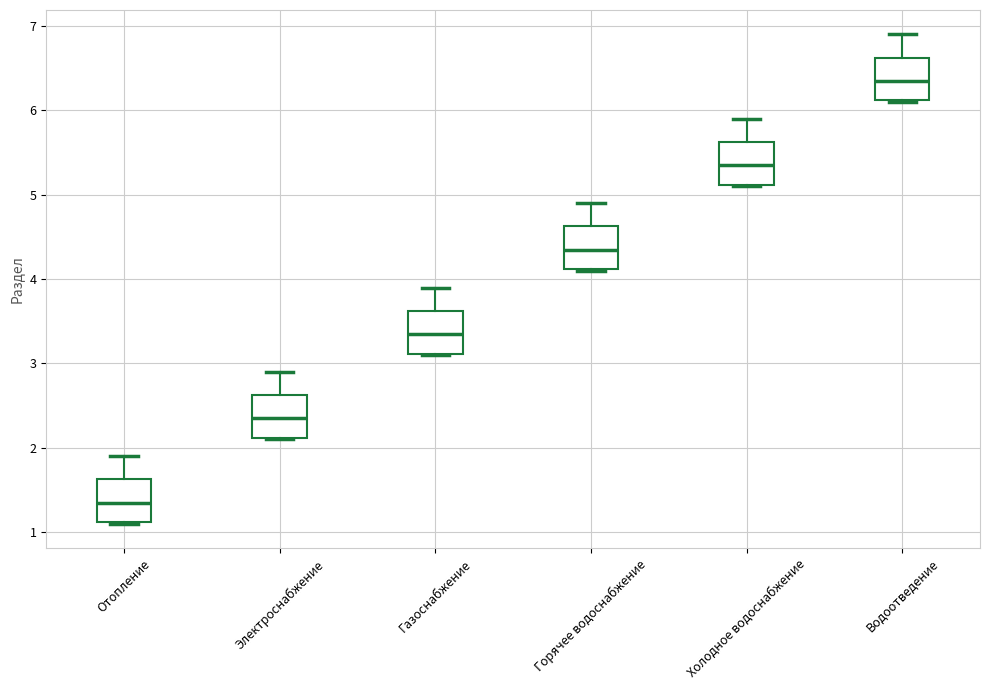

Where does the median line of the box for Горячее водоснабжение sit on the y-axis? The values are not printed on the chart, so give them approximately, as read against the axis.

4.4